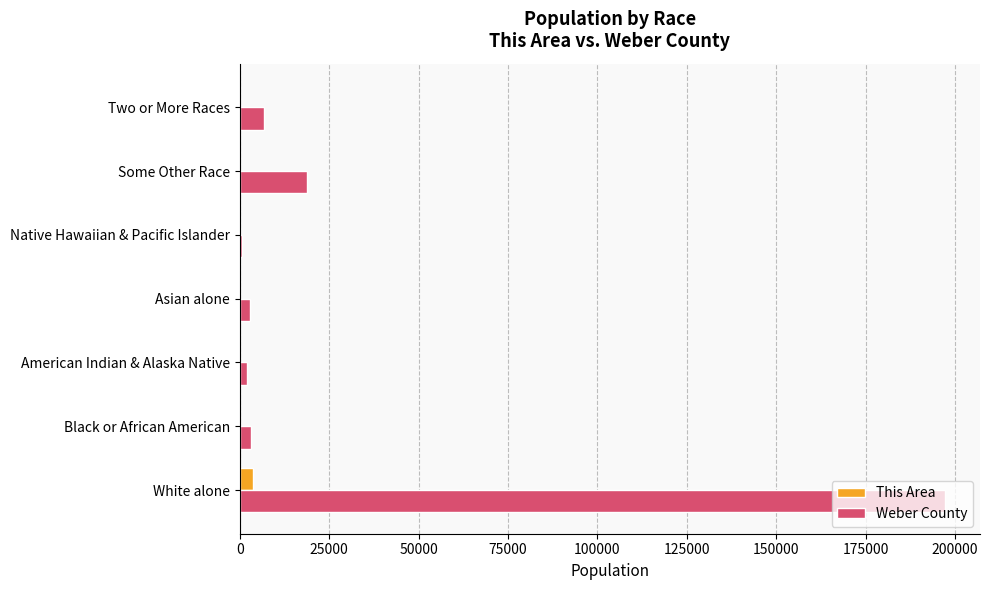

True or false: Weber County has a value of 18680 at Some Other Race.

True